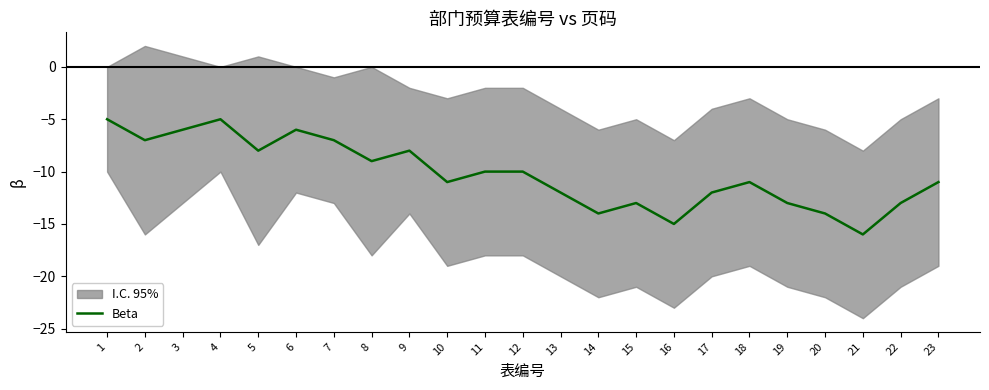

What is the average value?

-10